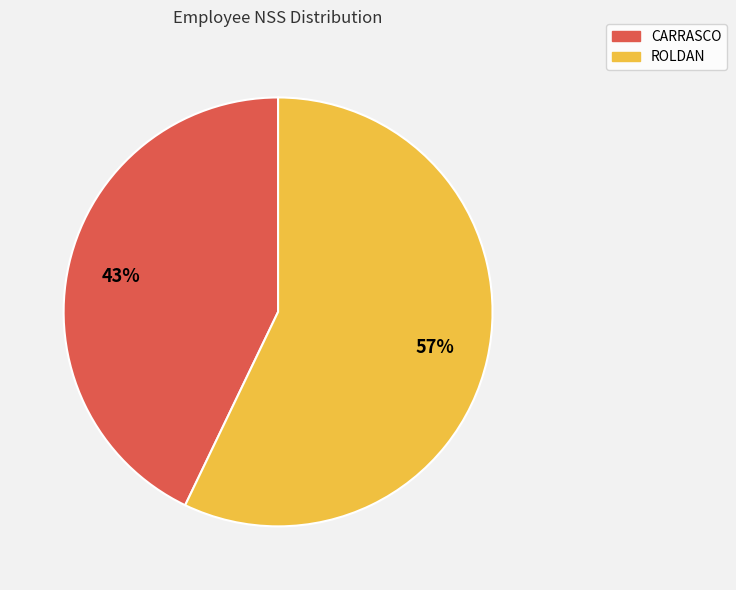

How many slices are in this pie chart?

2